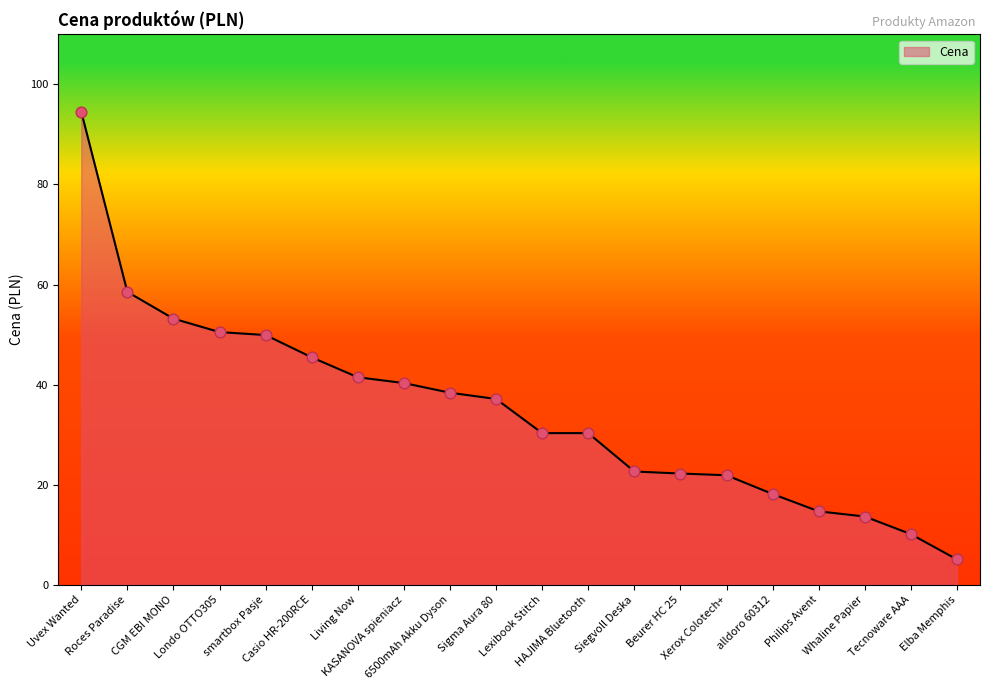

What is the change in value from Roces Paradise to Philips Avent?

-43.9